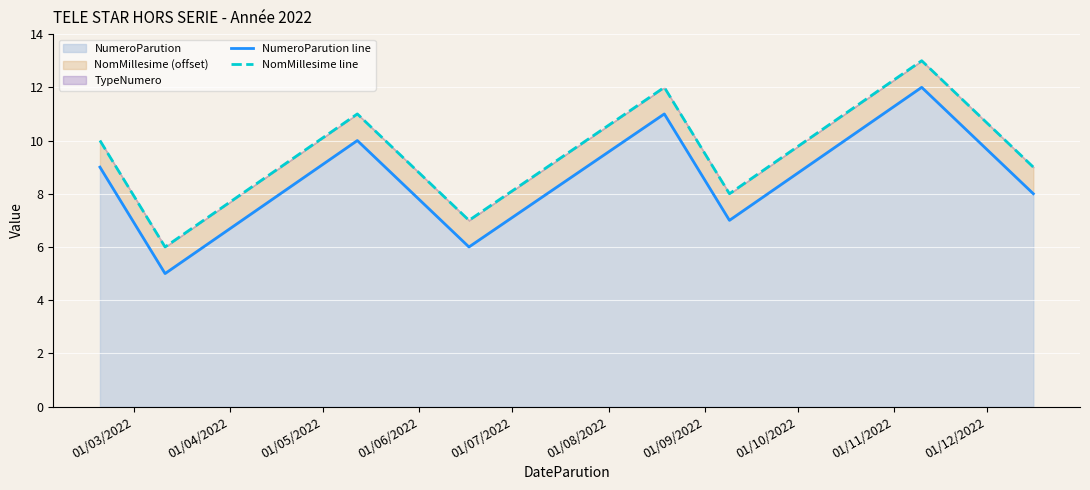

How many interior local peaks does the NumeroParution line series have?

3